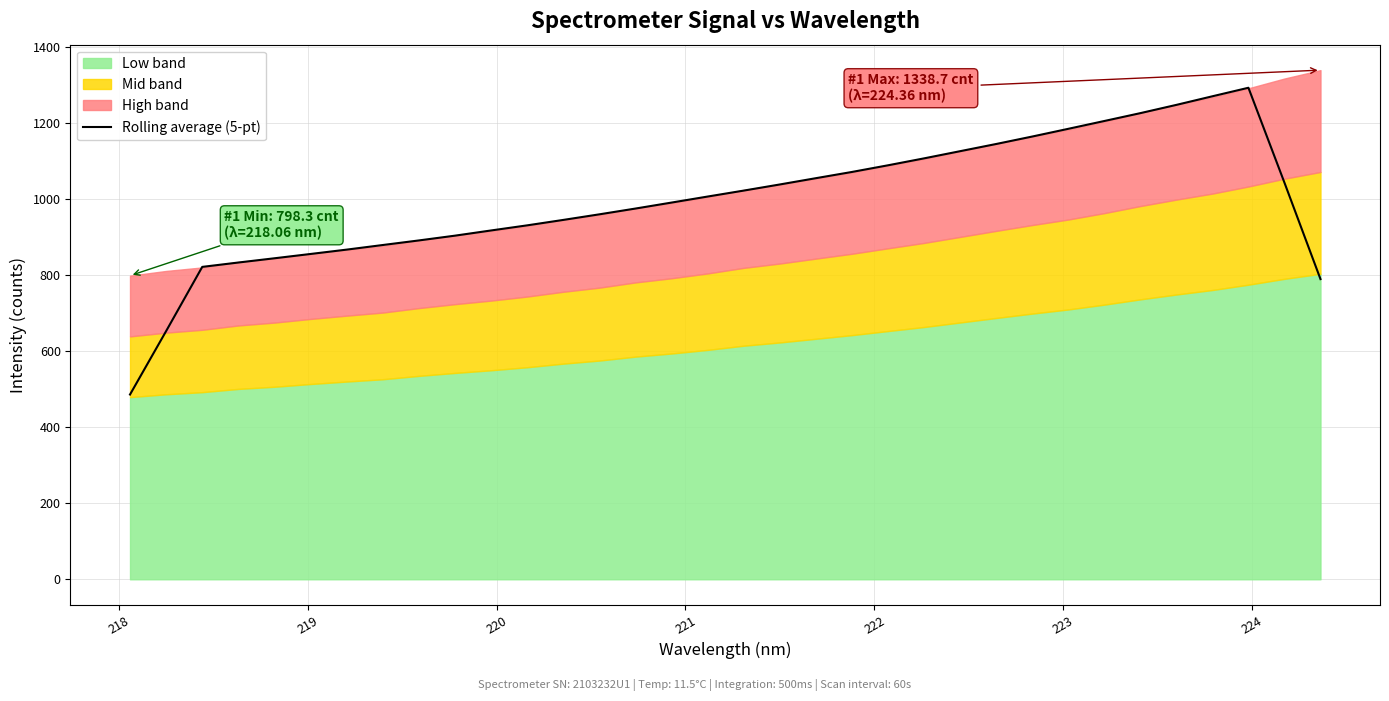

How many data points does each series have?

34